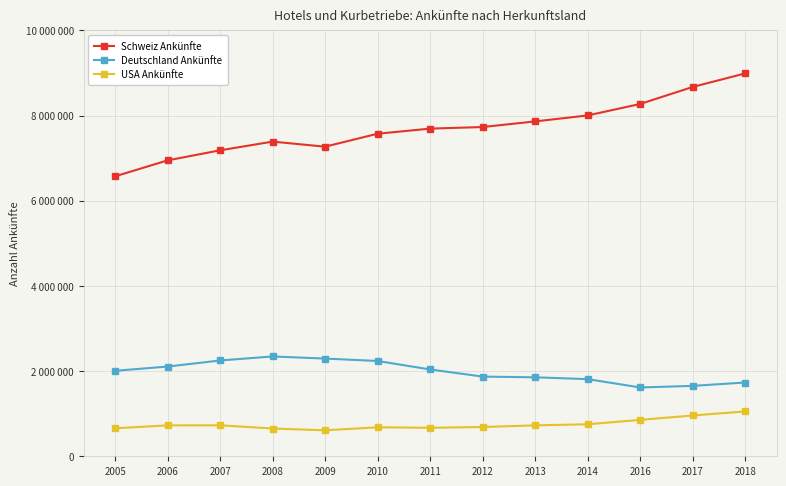

True or false: Deutschland Ankünfte and Schweiz Ankünfte cross at least once.

False